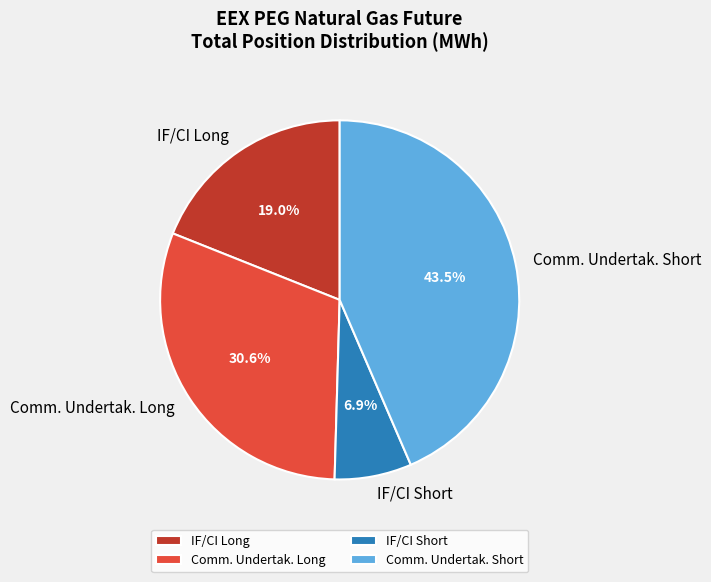

Combined, do IF/CI Short and IF/CI Long account for over 50%?

No